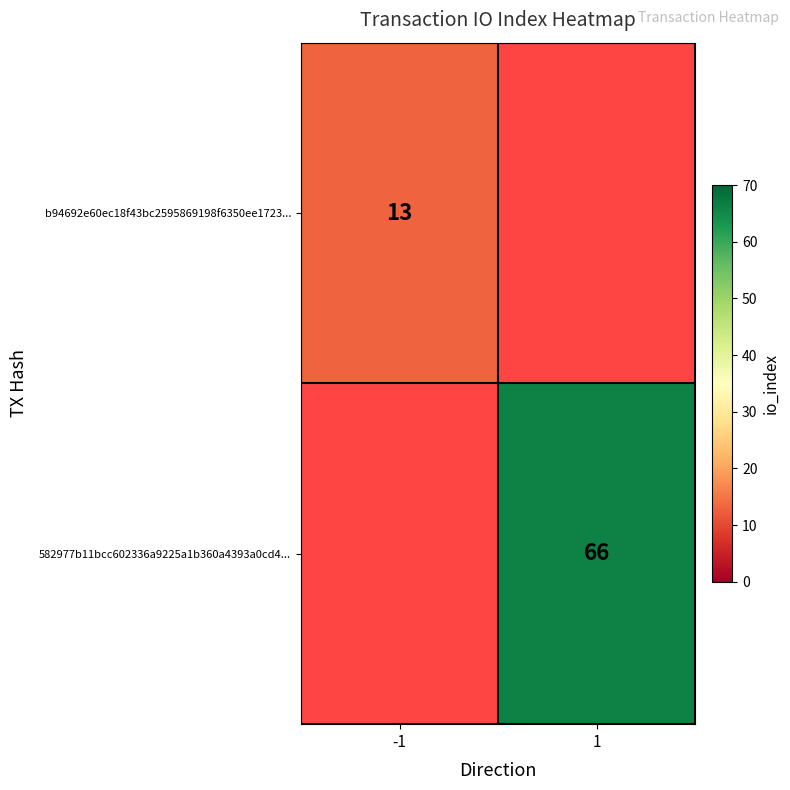

Is it true that 582977b11bcc602336a9225a1b360a4393a0cd4... equals 94.6 at 1?

False